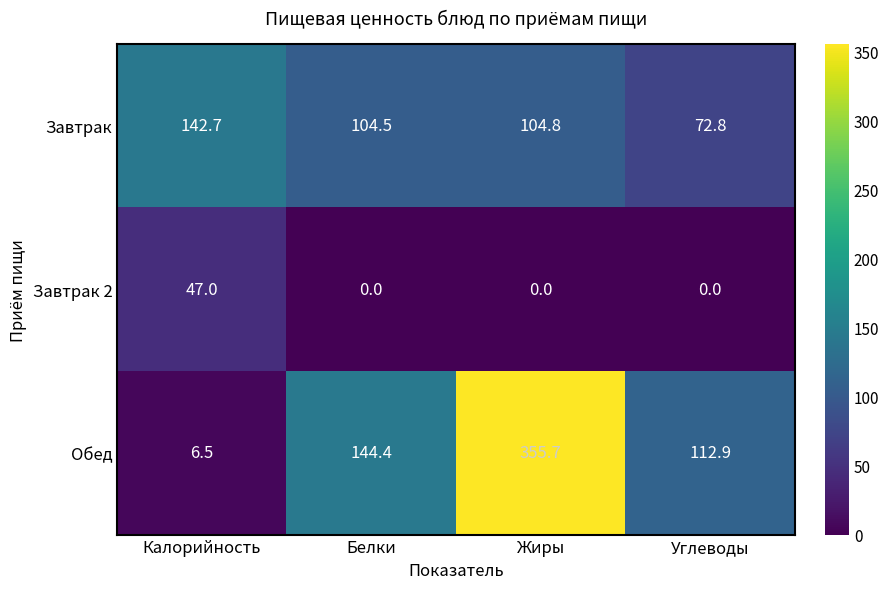

The value of Завтрак 2 at Жиры is 0.0. True or false?

True